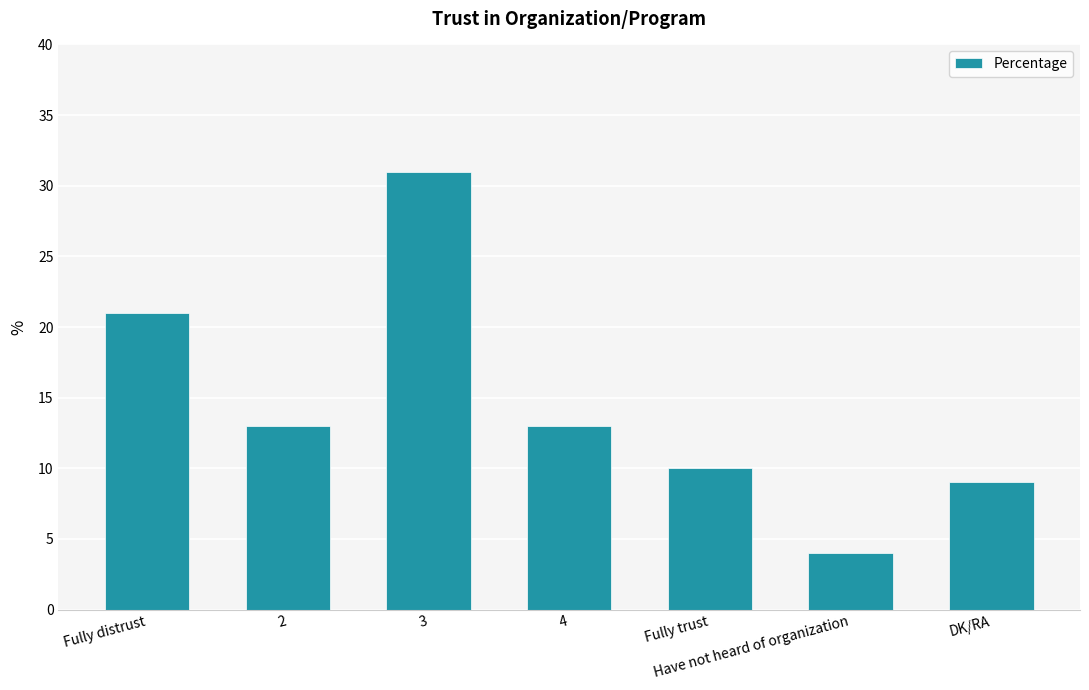

At which category does the chart reach its peak across all series?

3